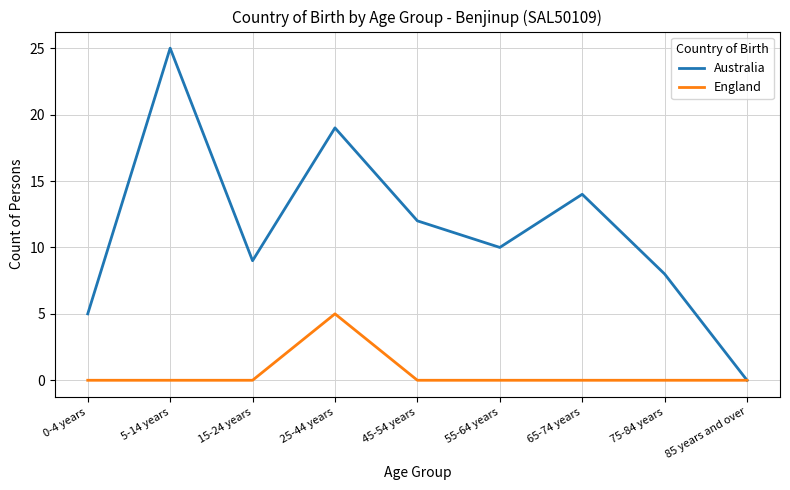

Is this an area chart (filled region under the line)?

No